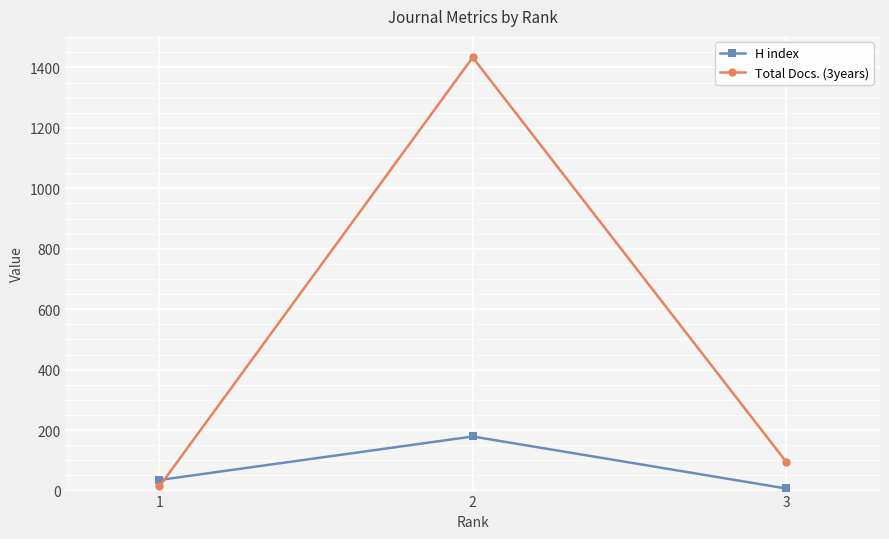

Does the chart have visible grid lines?

Yes